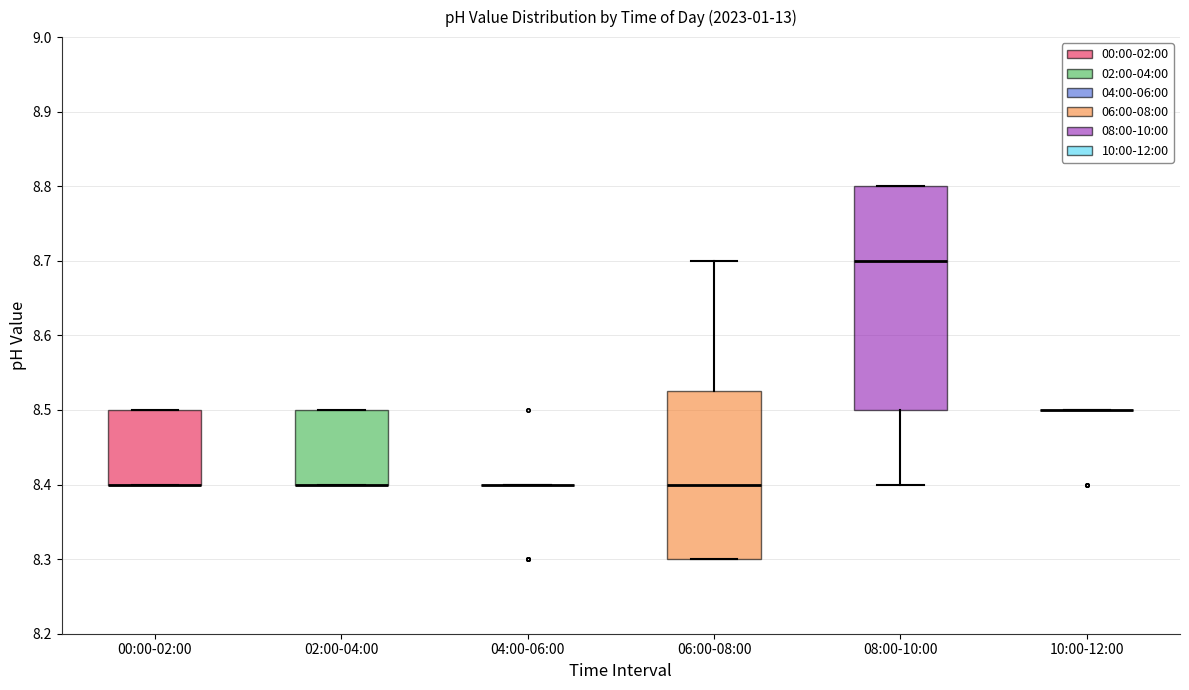

Which box is the tallest, from its lower edge to its upper edge?

08:00-10:00